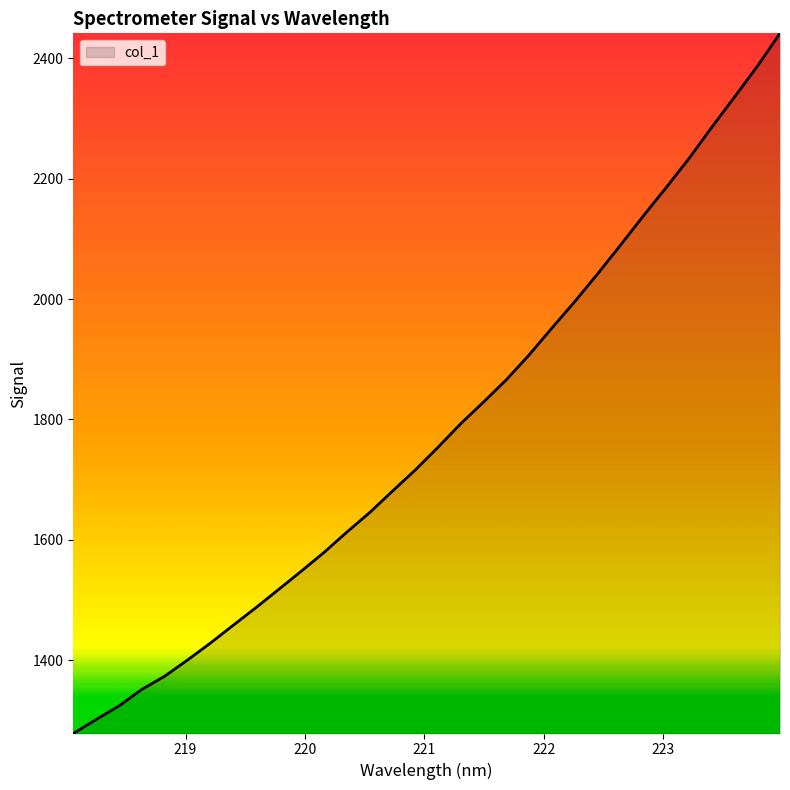

What is the minimum value shown in the chart?

1278.4